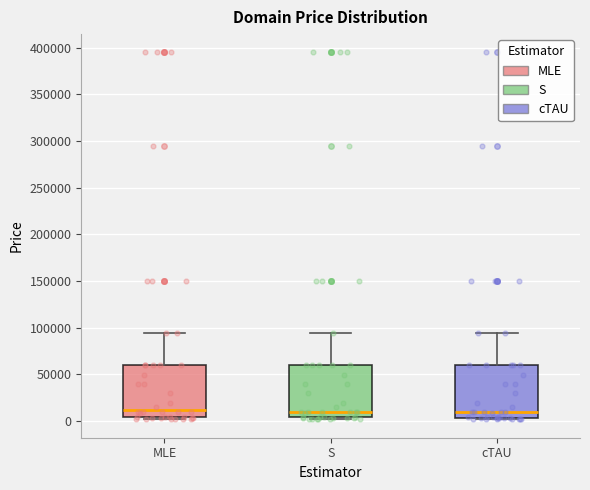

Reading left to right, transcribe this box plot: for each box, give where its median line is, the range the box spans, and where its two whiskers end, as read against the y-axis. The values are not printed on the chart, so give them approximately, as read against the axis.

MLE: median 10000, box 5000 to 60000, whiskers 0 to 95000
S: median 10000, box 5000 to 60000, whiskers 0 to 95000
cTAU: median 10000, box 5000 to 60000, whiskers 0 to 95000